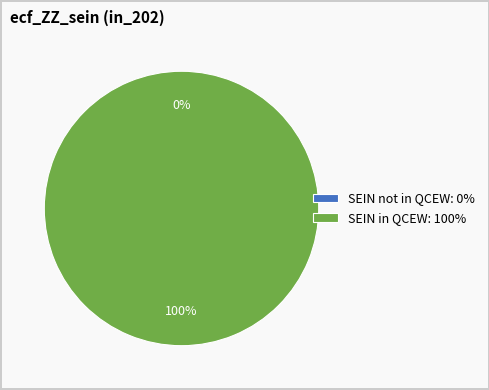

Does SEIN in QCEW account for over 50% of the chart?

Yes